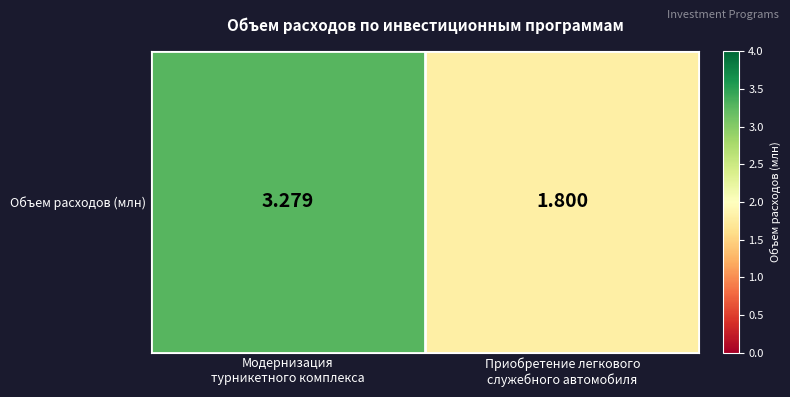

Where is the data nearest to the value 2?

Приобретение легкового
служебного автомобиля